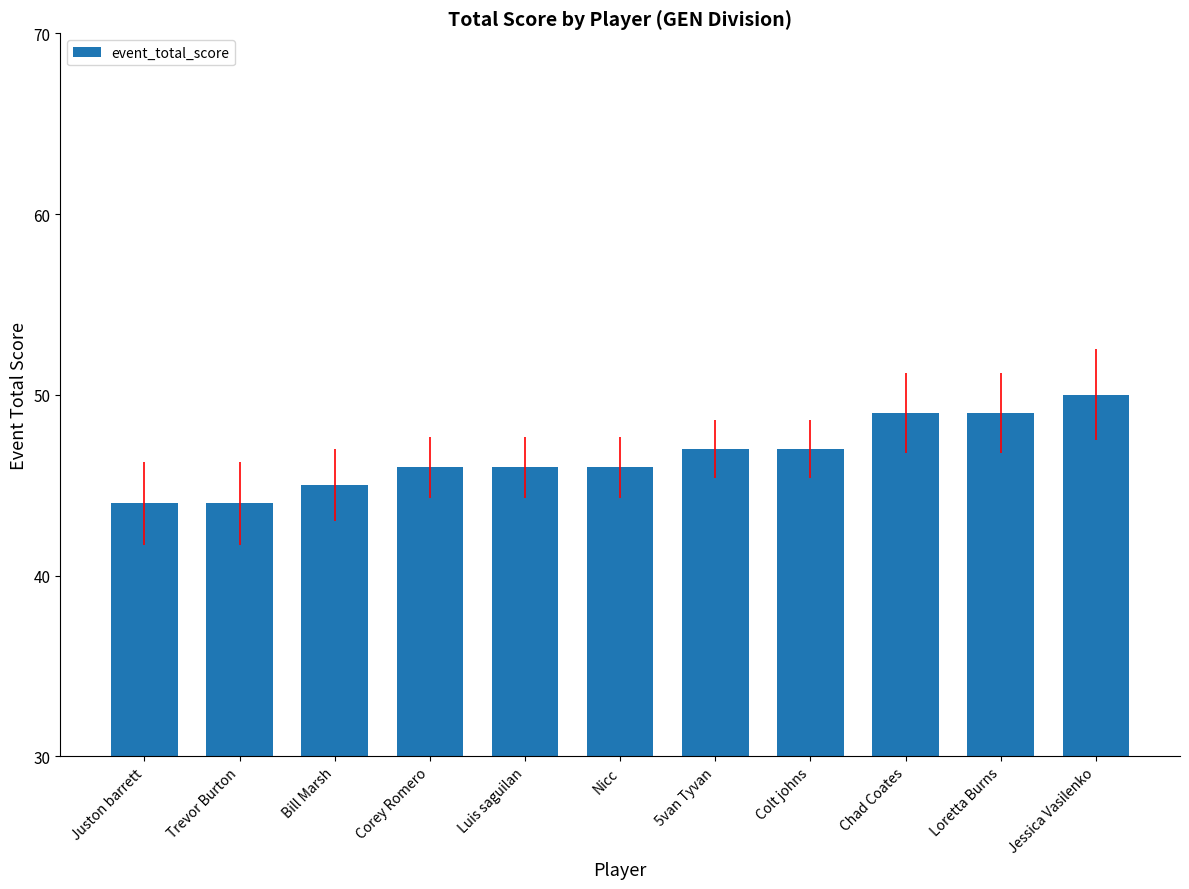

How many bars are there in total?

11